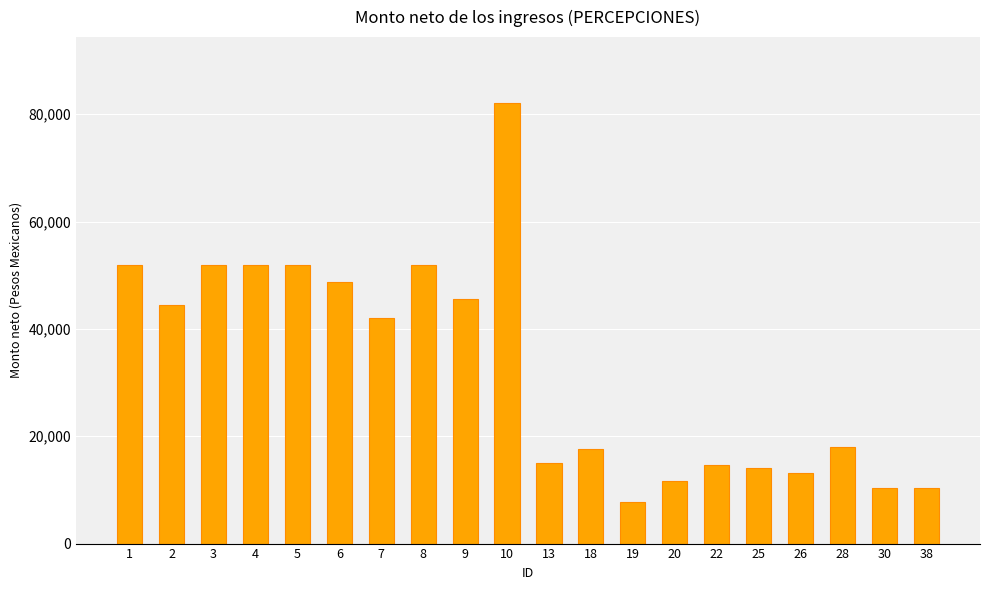

Count the number of data series in this chart.

1